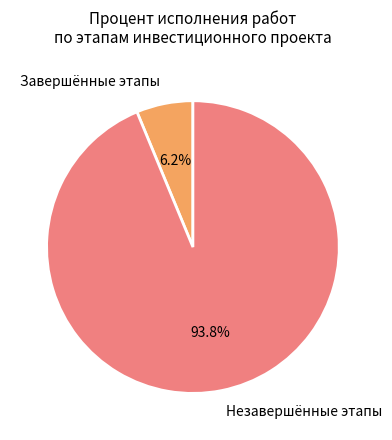

Is there a majority slice in this chart?

Yes